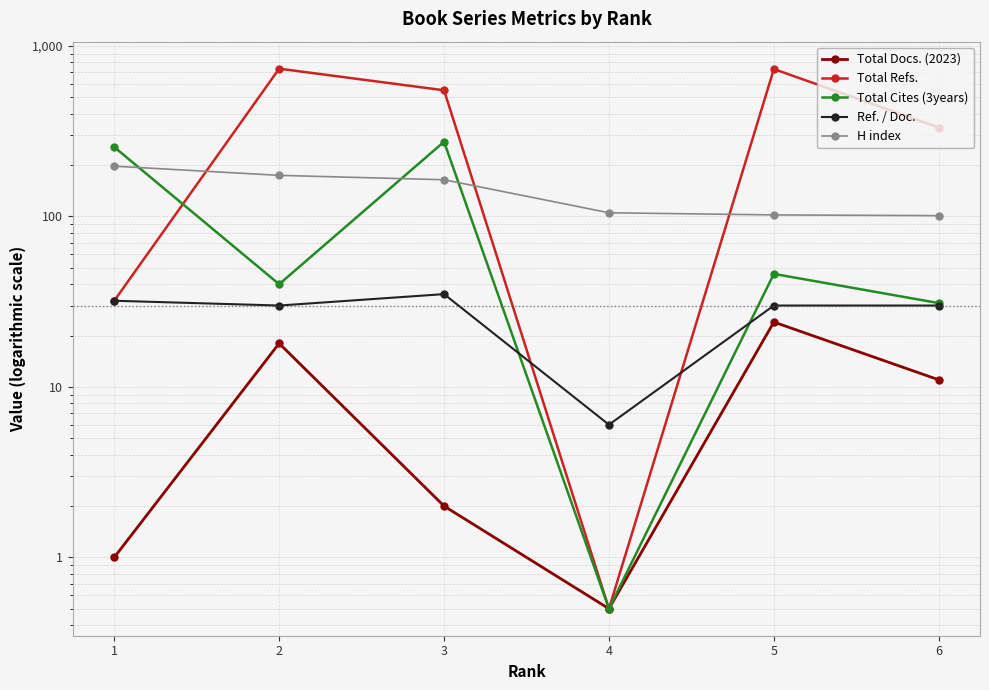

What is the value of the Total Docs. (2023) point at the 6th from the left?

11.0